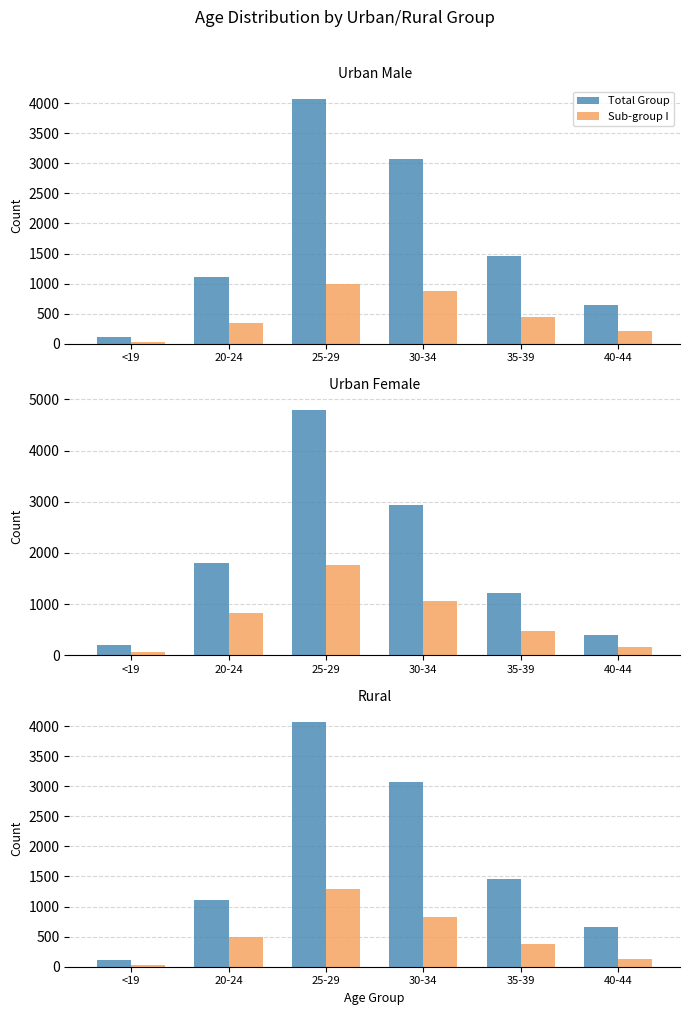

The value of Sub-group I at 25-29 is 737. True or false?

False